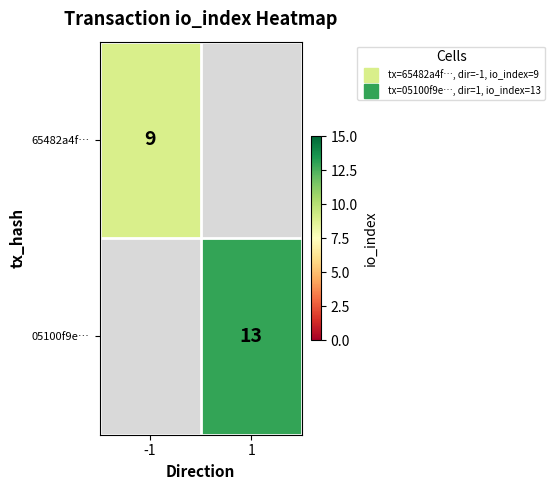

Rank the series by their average value, from highest to lowest.

65482a4f…, 05100f9e…